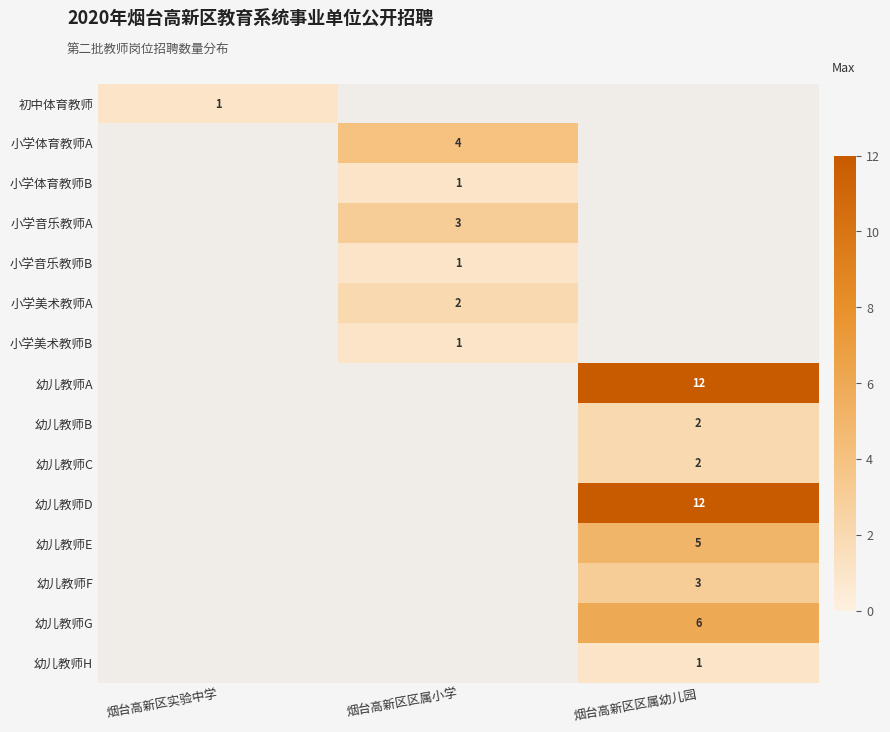

Is the value of 幼儿教师E at 烟台高新区区属小学 greater than the value of 幼儿教师A at 烟台高新区区属小学?

No